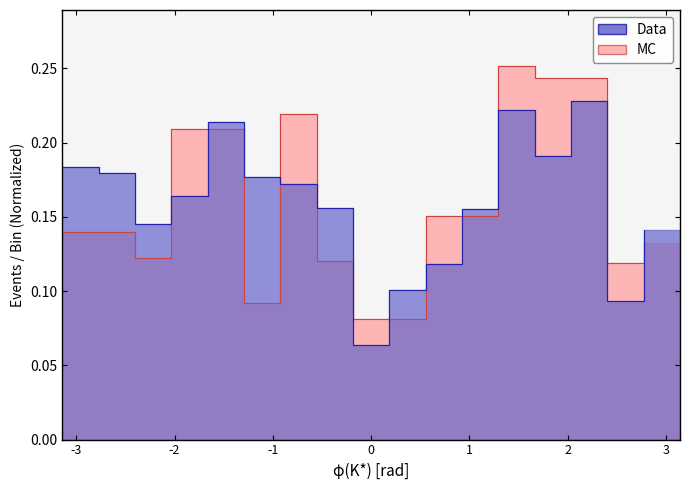

Reading left to right, what are all the values shown in this chart?

Data: 0.2	0.2	0.1	0.2	0.2	0.2	0.2	0.2	0.1	0.1	0.1	0.2	0.2	0.2	0.2	0.1	0.1
MC: 0.1	0.1	0.1	0.2	0.2	0.1	0.2	0.1	0.1	0.1	0.2	0.2	0.3	0.2	0.2	0.1	0.1